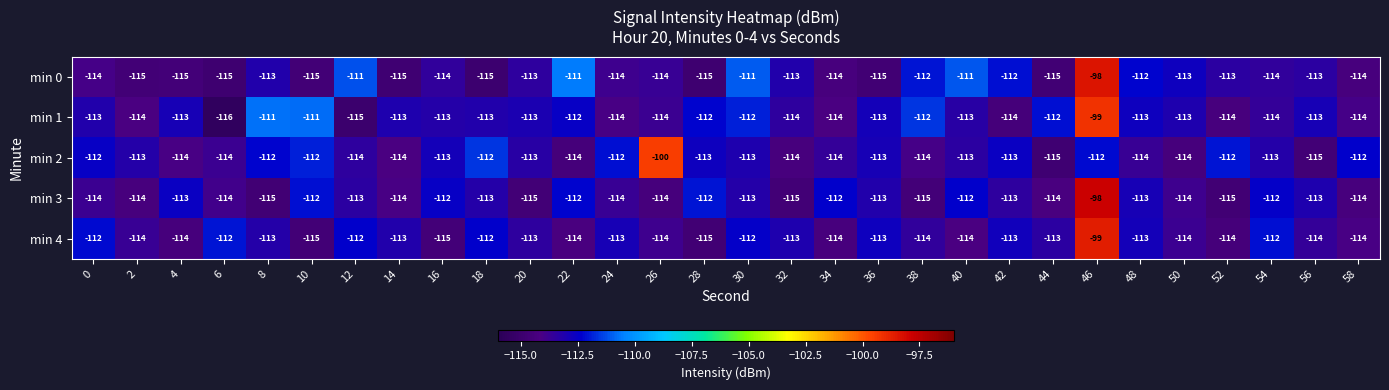

Read the min 4 value at 12, to the nearest 10.

-110